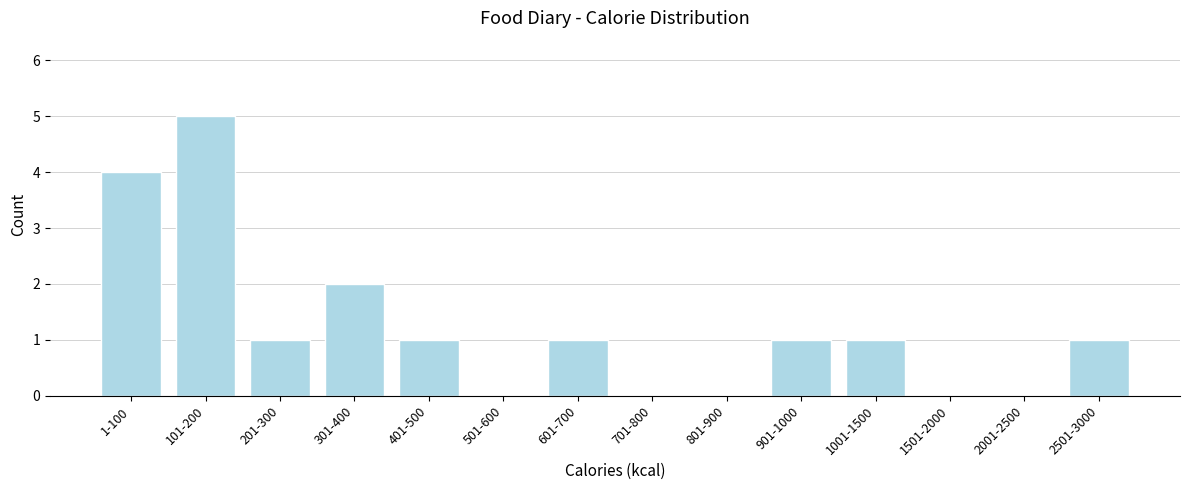

Reading right to left, list all the values displayed in this chart.

2501-3000=1	2001-2500=0	1501-2000=0	1001-1500=1	901-1000=1	801-900=0	701-800=0	601-700=1	501-600=0	401-500=1	301-400=2	201-300=1	101-200=5	1-100=4